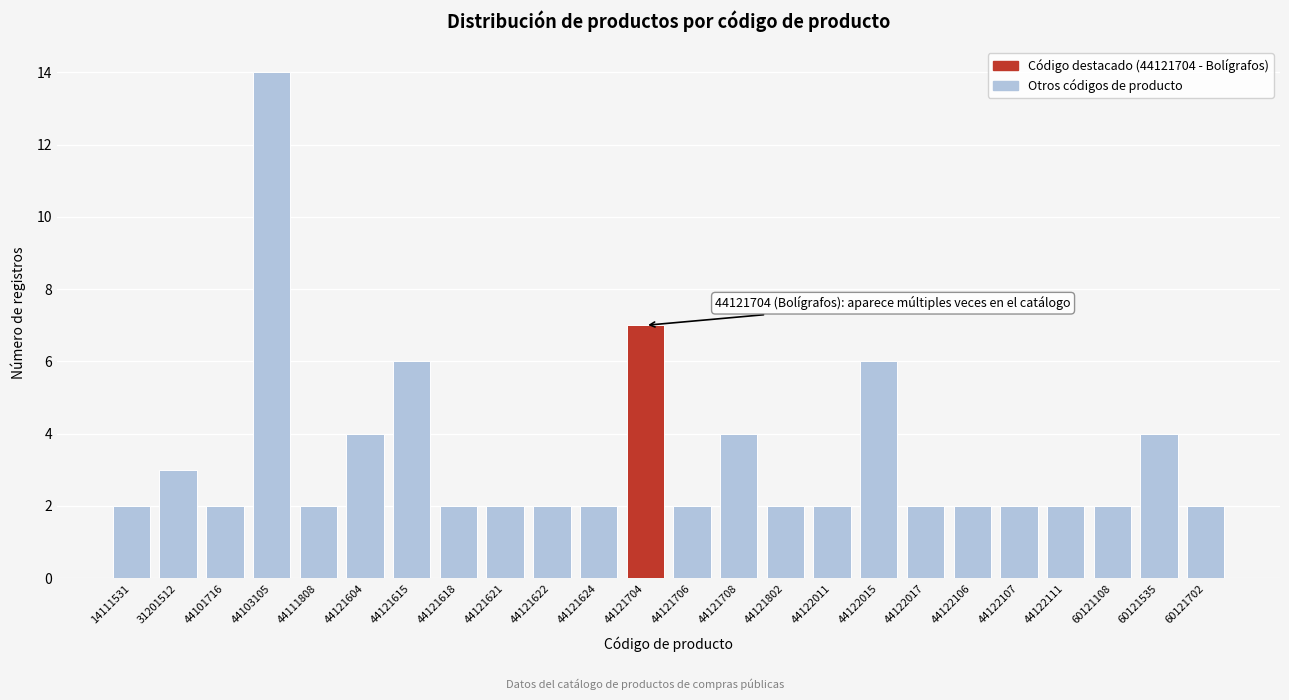

Reading left to right, transcribe all the data shown in this chart.

2	3	2	14	2	4	6	2	2	2	2	7	2	4	2	2	6	2	2	2	2	2	4	2